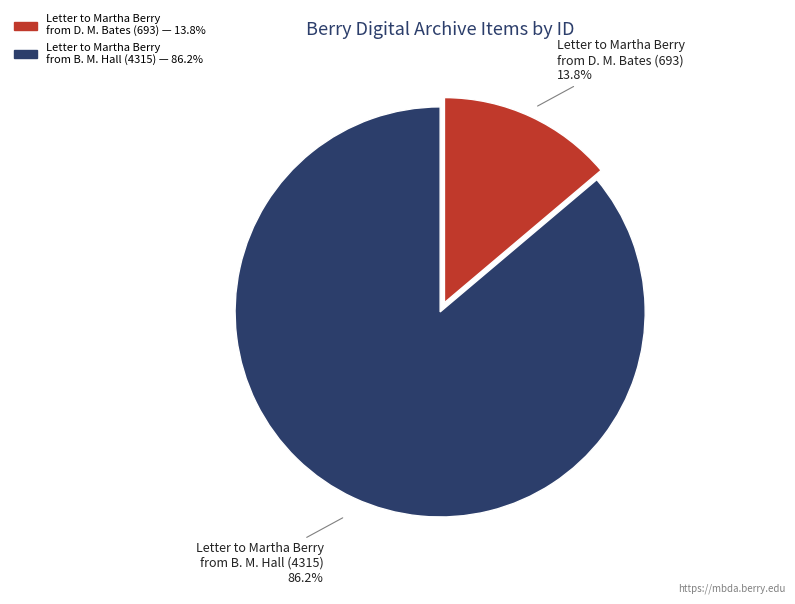

Is there any slice that represents more than half of the pie?

Yes